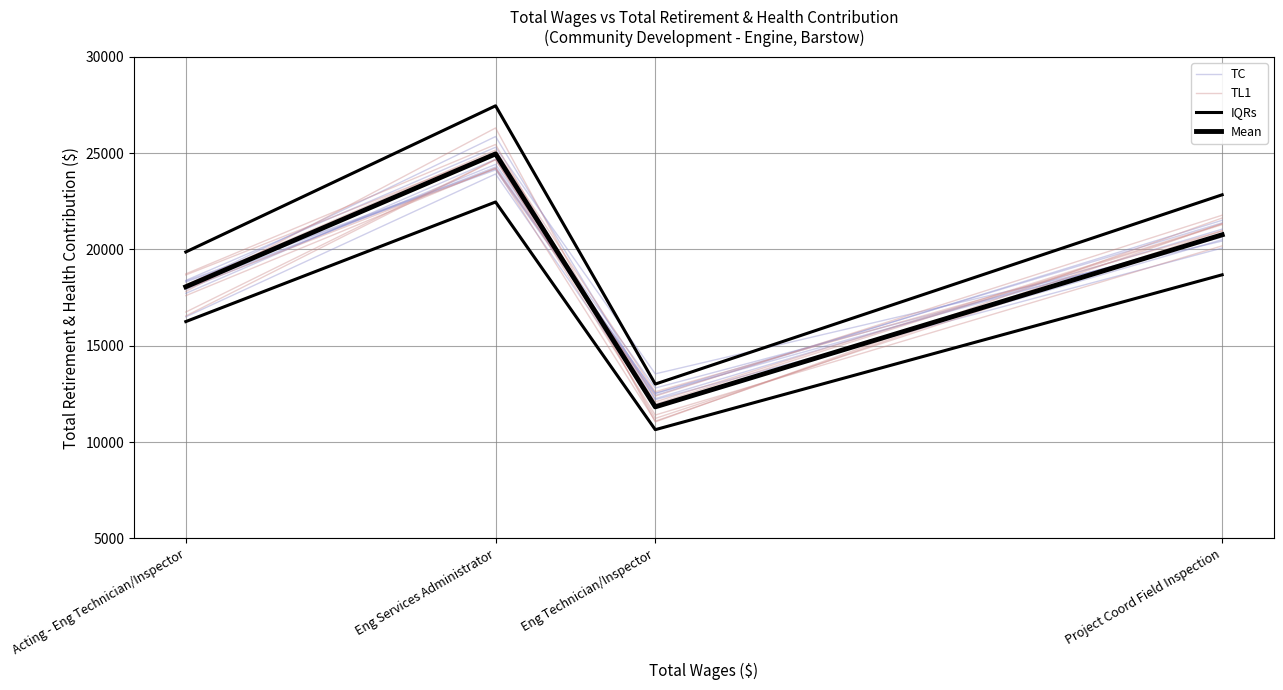

Reading left to right, what are all the values shown in this chart?

TC: 18306.8	24127.0	12431.4	21513.5
TL1: 17602.0	24226.6	12385.4	21777.1
IQRs: 19869.3	27454.9	13014.1	22837.1
Mean: 18063.0	24959.0	11831.0	20761.0